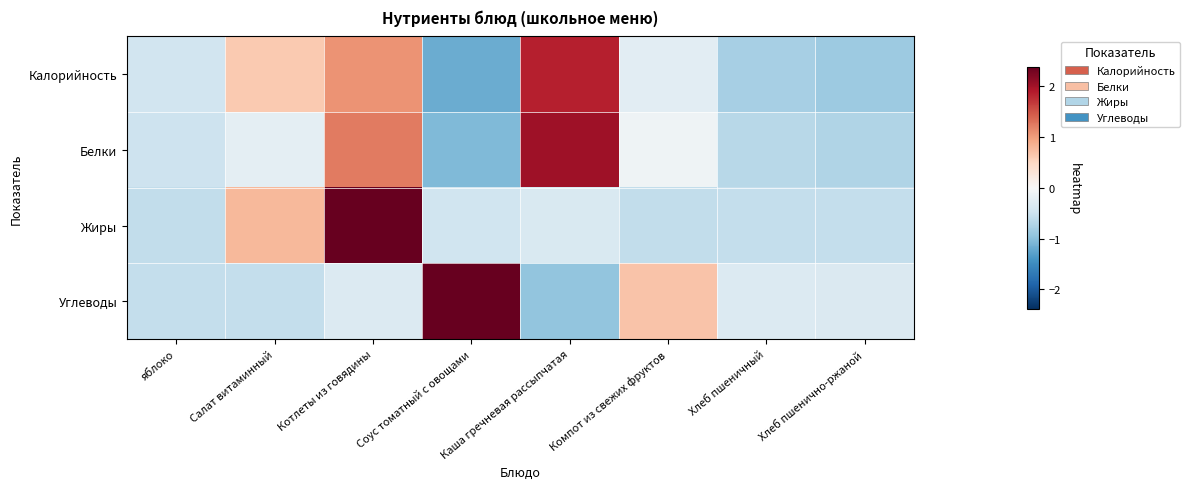

At which category is the sum across all series the highest?

Котлеты из говядины